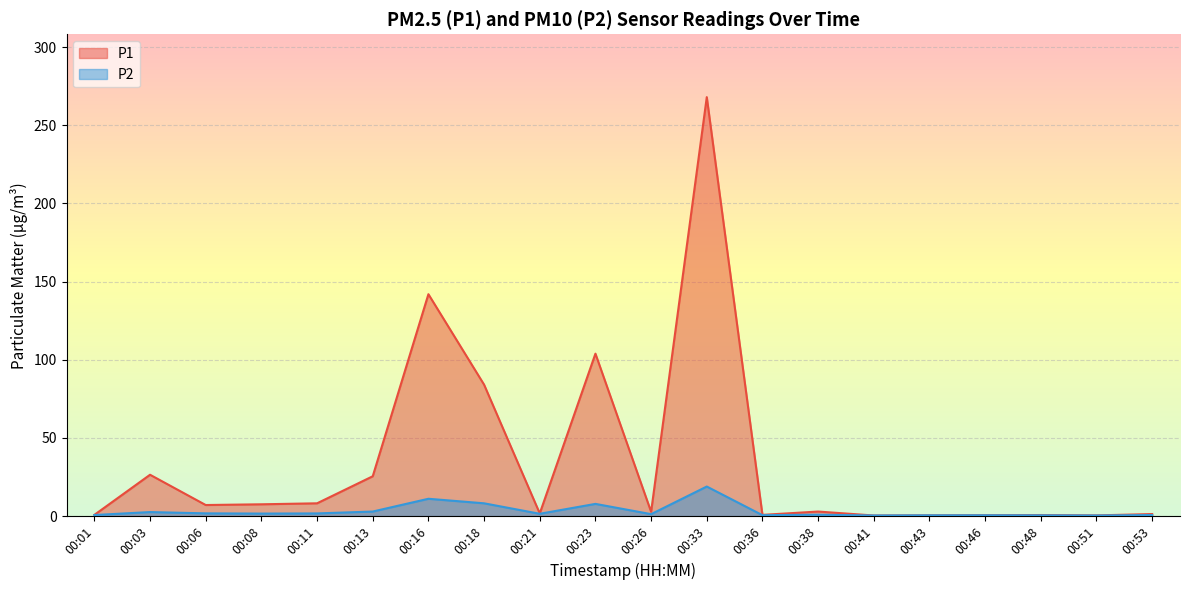

Reading right to left, what are all the values shown in this chart?

P1: 1.3	0.5	0.7	0.6	0.5	0.4	2.9	0.8	268.0	2.8	103.9	1.7	84.1	142.0	25.5	8.2	7.6	7.1	26.5	0.8
P2: 0.7	0.4	0.5	0.5	0.5	0.4	0.9	0.6	18.9	1.3	7.8	1.5	8.2	11.1	2.9	1.7	1.6	1.8	2.6	0.7